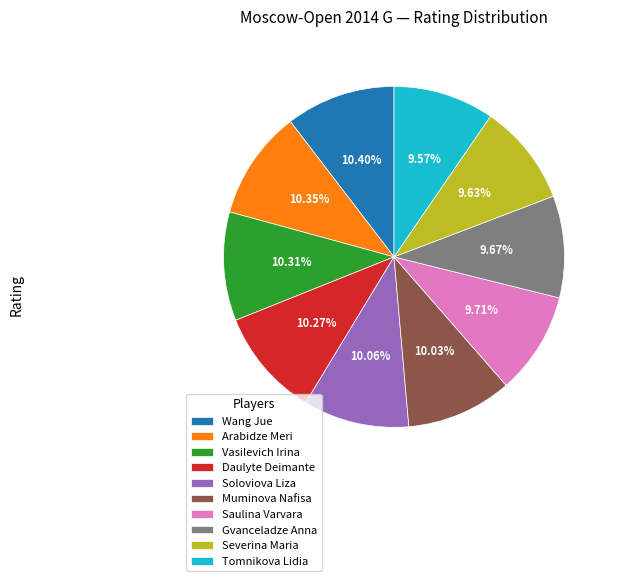

To the nearest percent, what is the average slice percentage?

10%